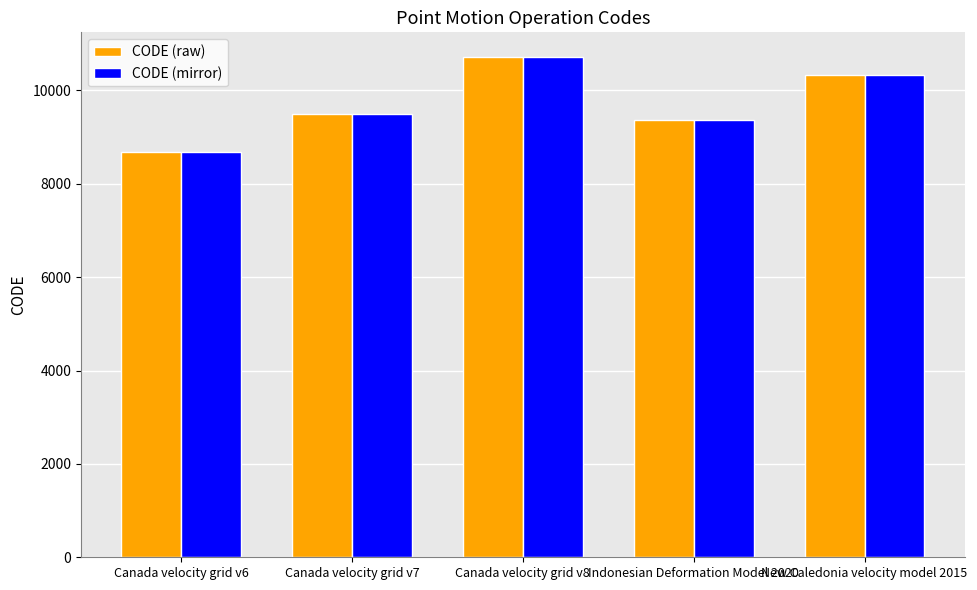

The value of CODE (mirror) at Indonesian Deformation Model 2020 is 9375. True or false?

True